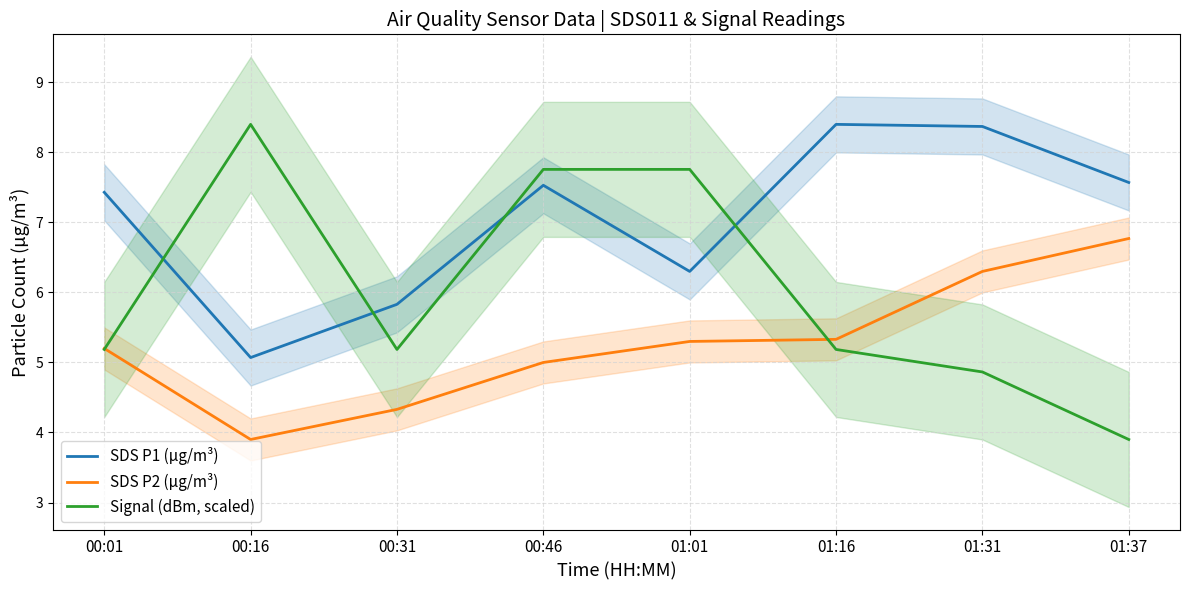

Is this an area chart (filled region under the line)?

No